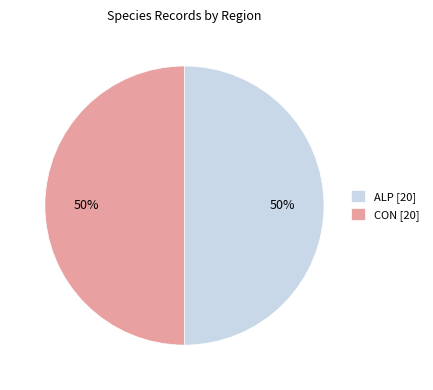

To the nearest percent, what percentage of the pie is CON?

50%